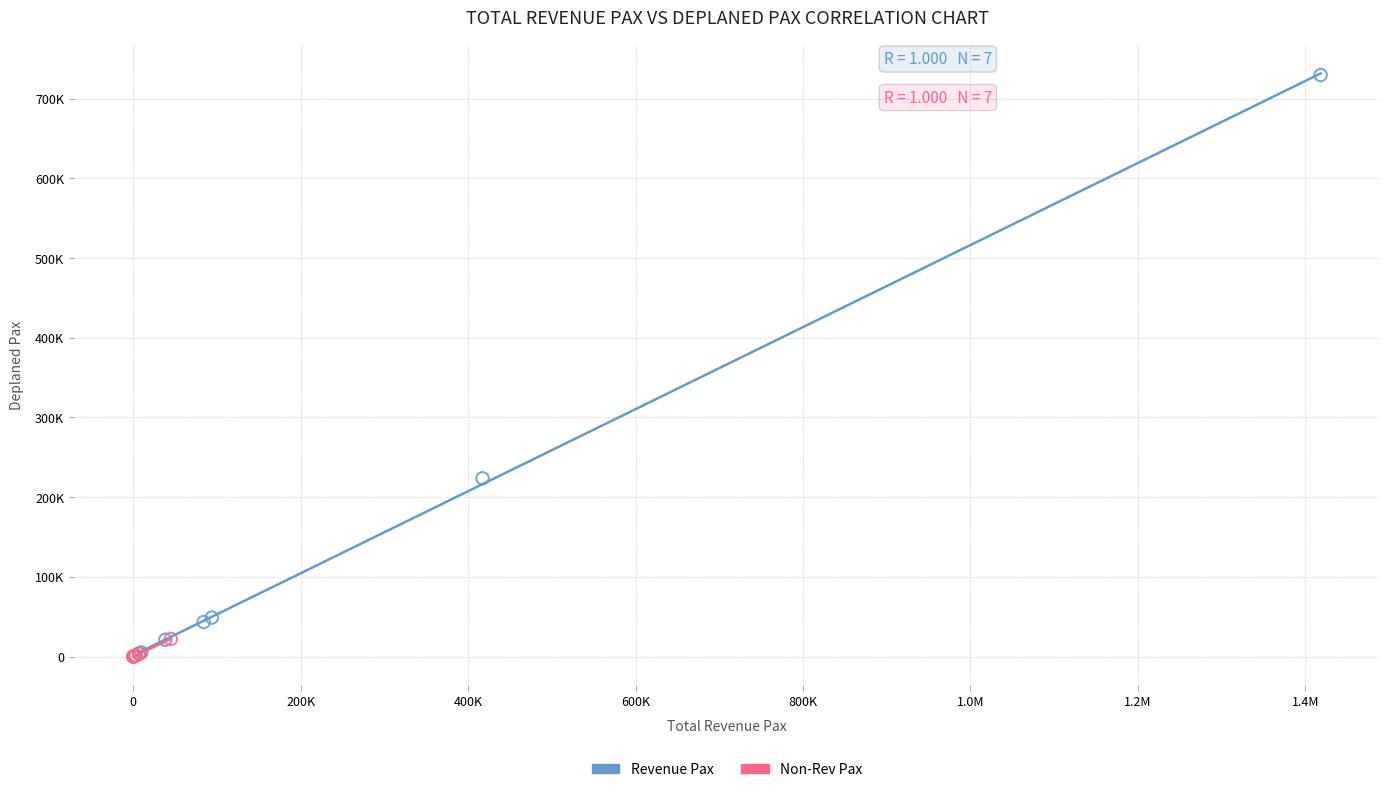

Which series has the widest spread of Y values?

Revenue Pax